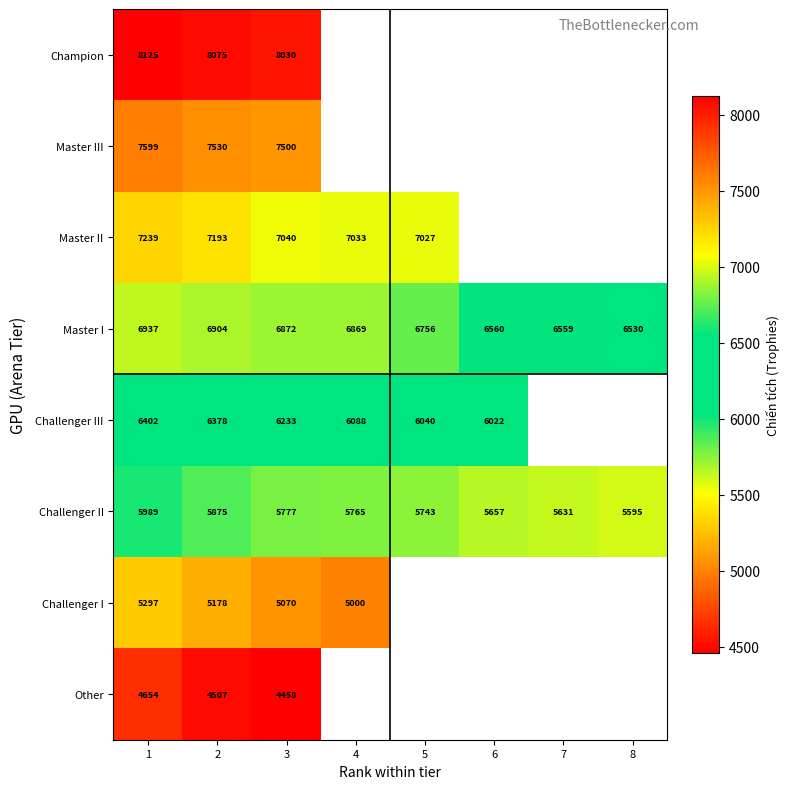

At which category is the sum across all series the highest?

1